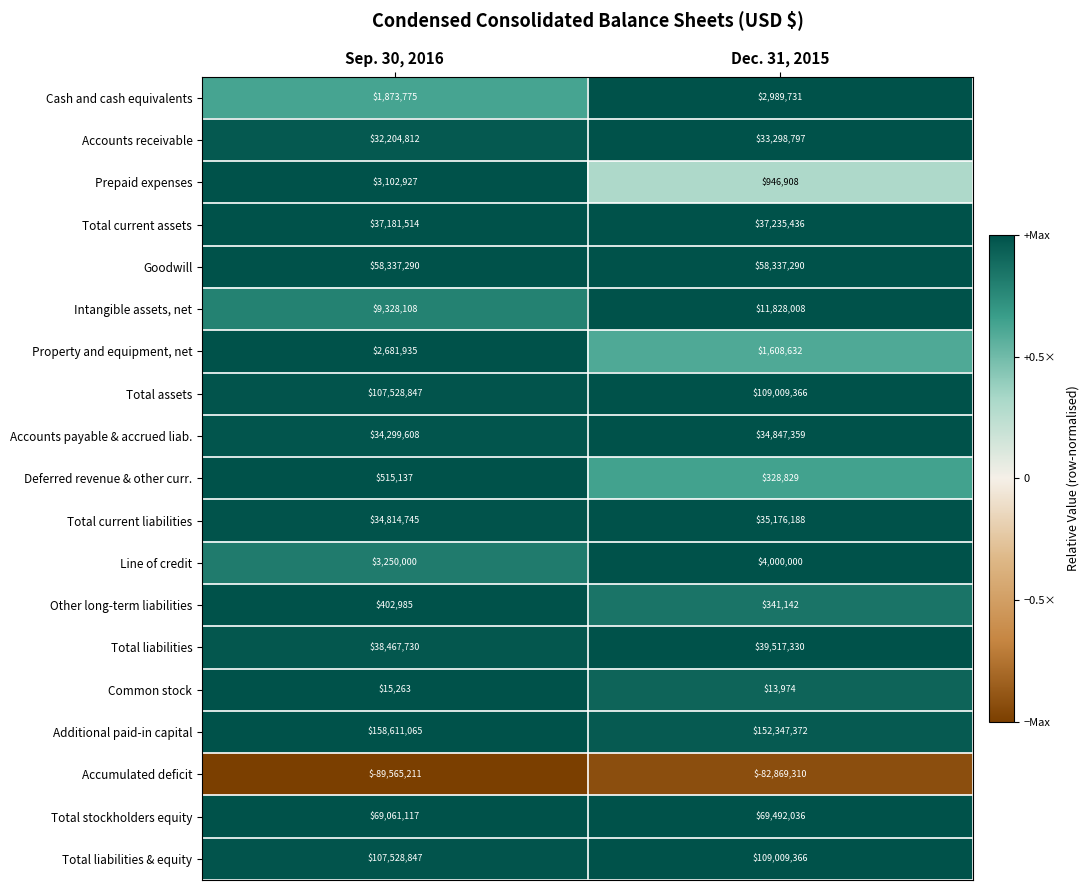

At which category is the sum across all series the highest?

Dec. 31, 2015